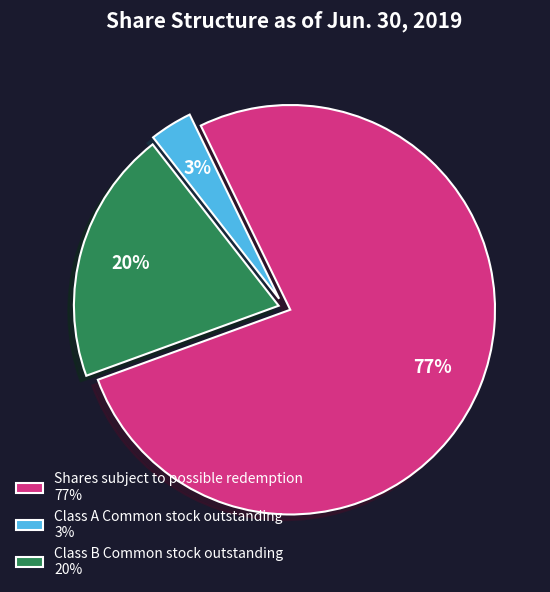

To the nearest percent, what is the difference between the Class B Common stock outstanding and Shares subject to possible redemption slice percentages?

57%